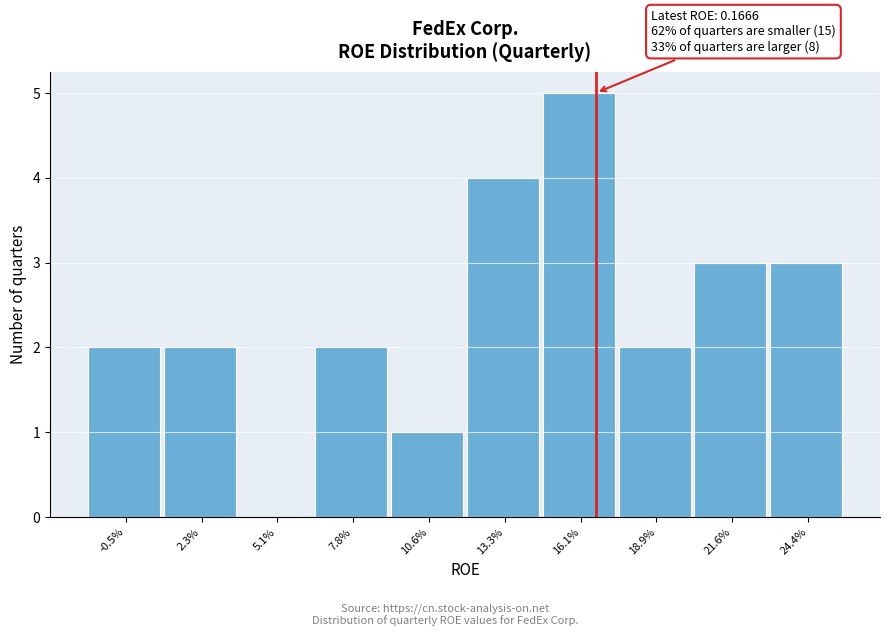

Reading left to right, transcribe all the data shown in this chart.

-0.5%=2	2.3%=2	5.1%=0	7.8%=2	10.6%=1	13.3%=4	16.1%=5	18.9%=2	21.6%=3	24.4%=3